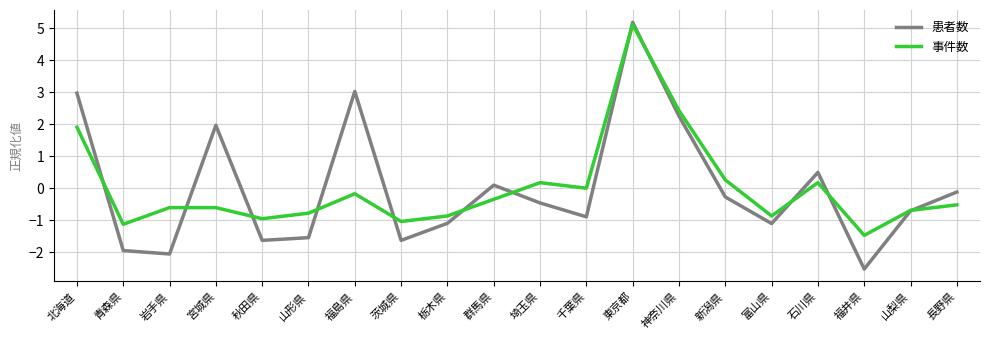

What is the maximum value for 事件数?

5.1